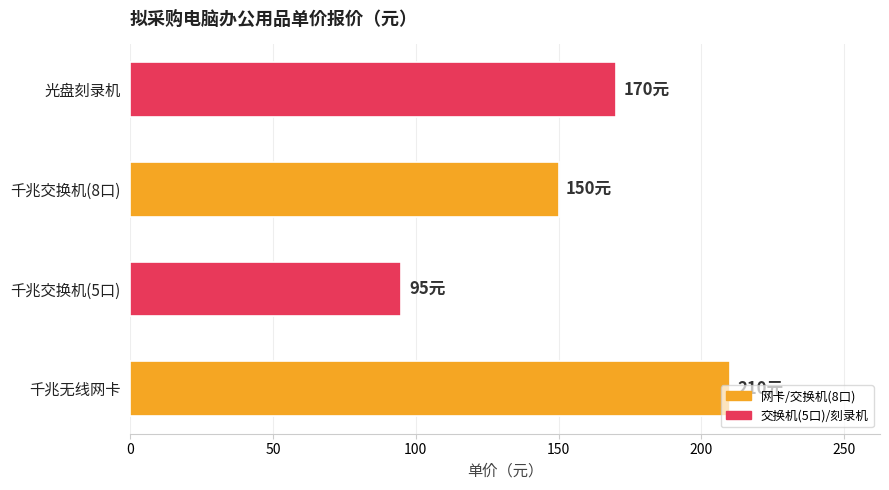

What is the change in value from 千兆交换机(8口) to 光盘刻录机?

+20